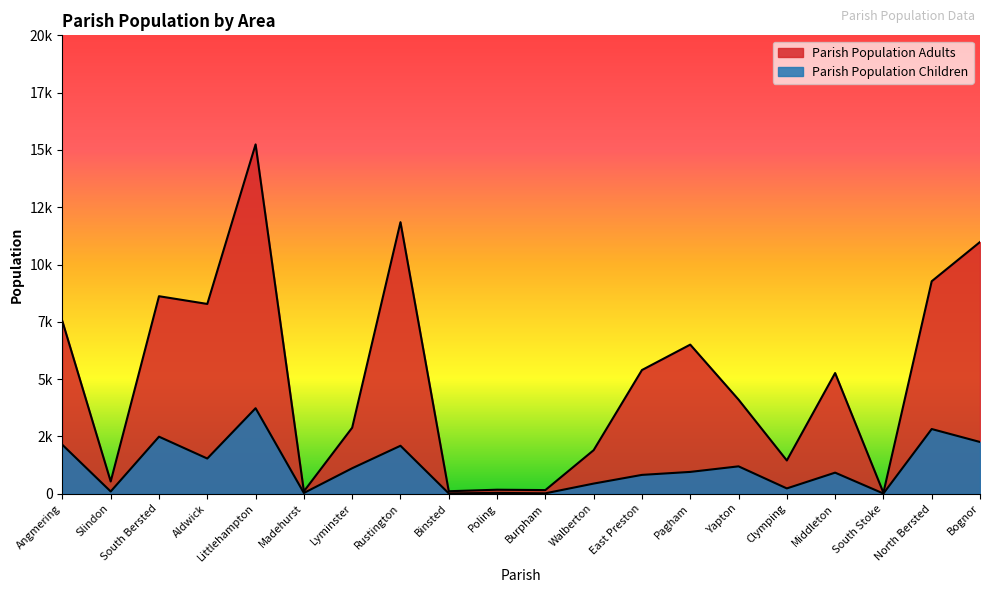

True or false: Parish Population Adults and Parish Population Children cross at least once.

False